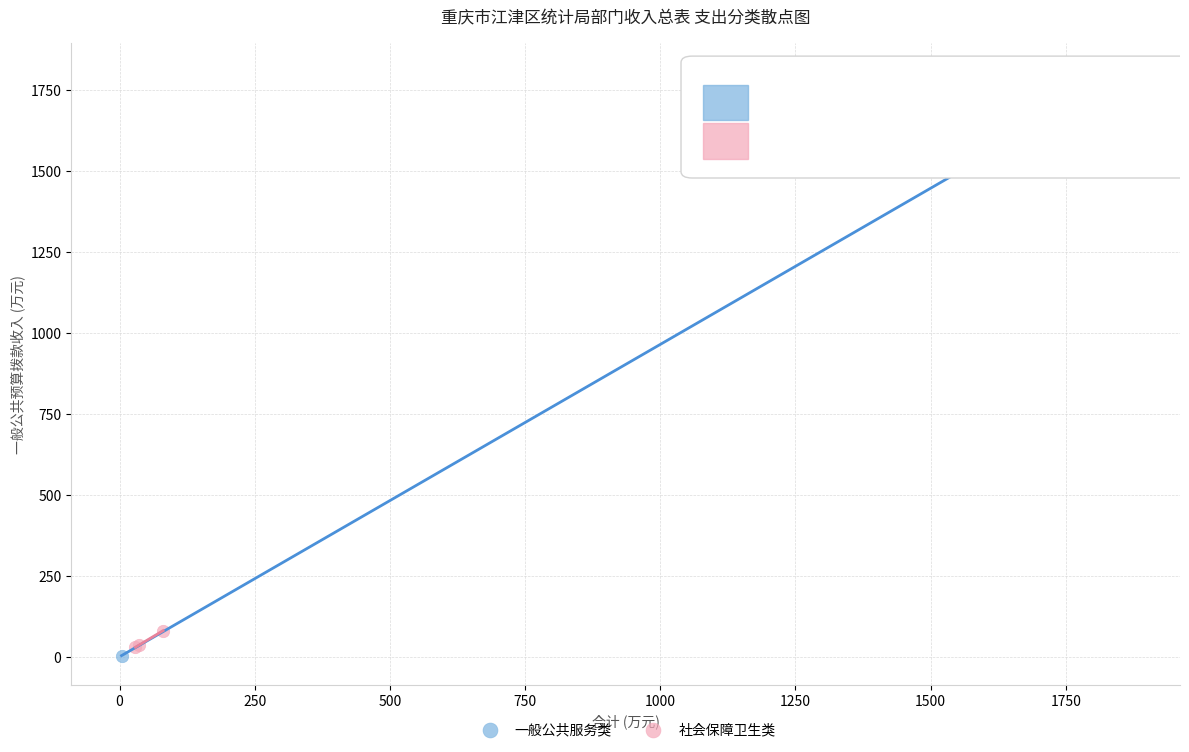

Which series reaches the maximum Y coordinate?

一般公共服务类